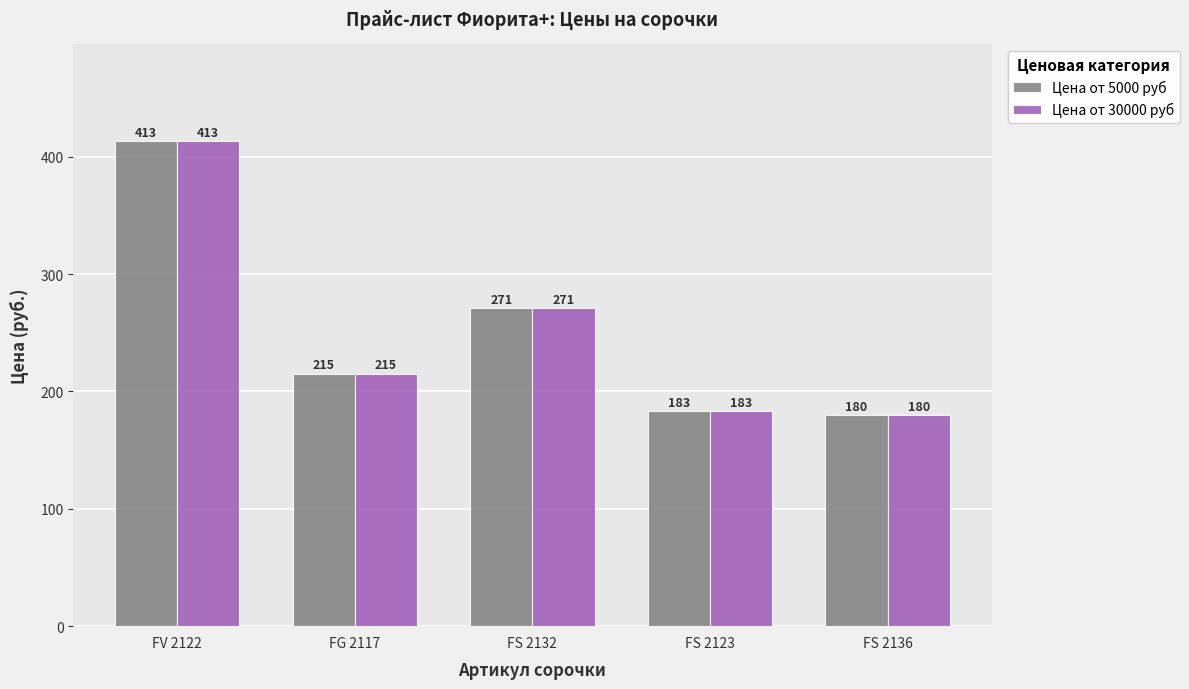

True or false: Цена от 30000 руб has a value of 180 at FS 2136.

True